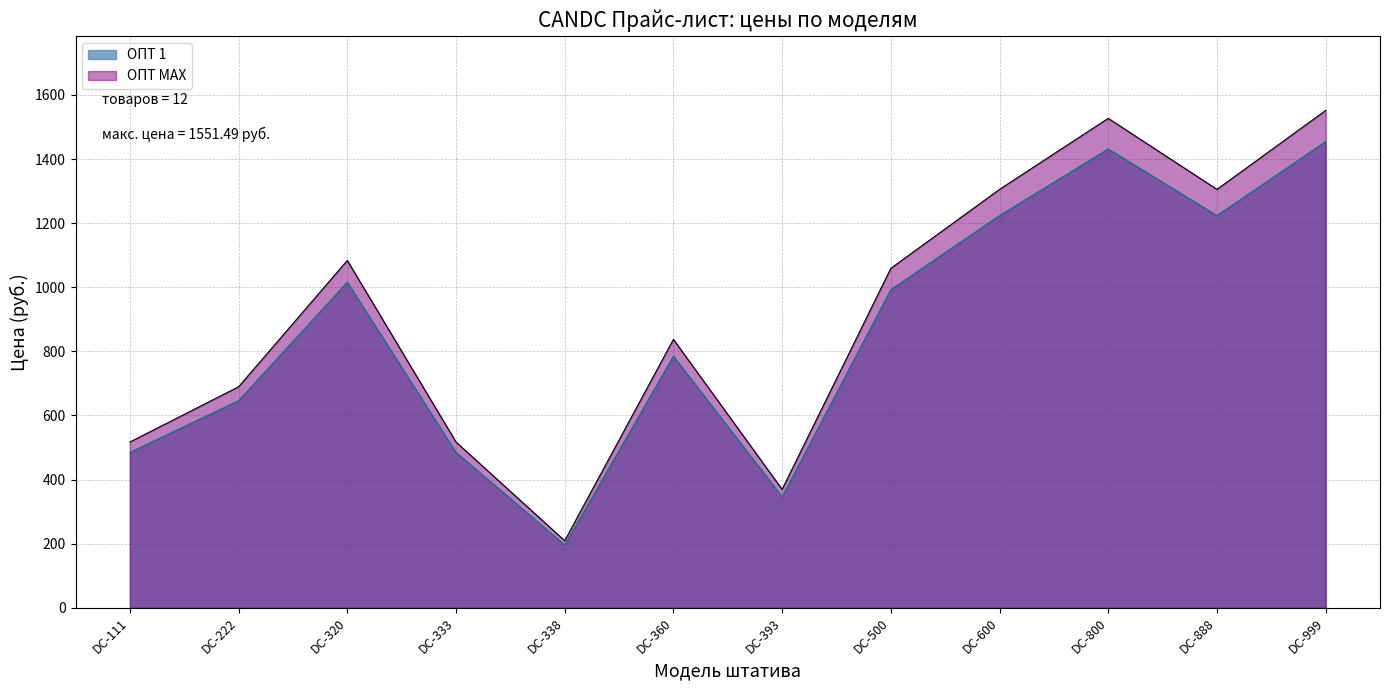

What is the spread (max minus min) of values at DC-111?

32.3